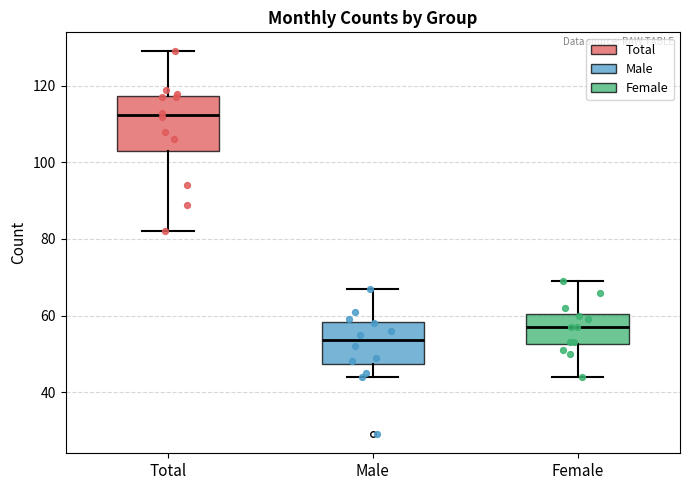

Which box has the lowest median line?

Male